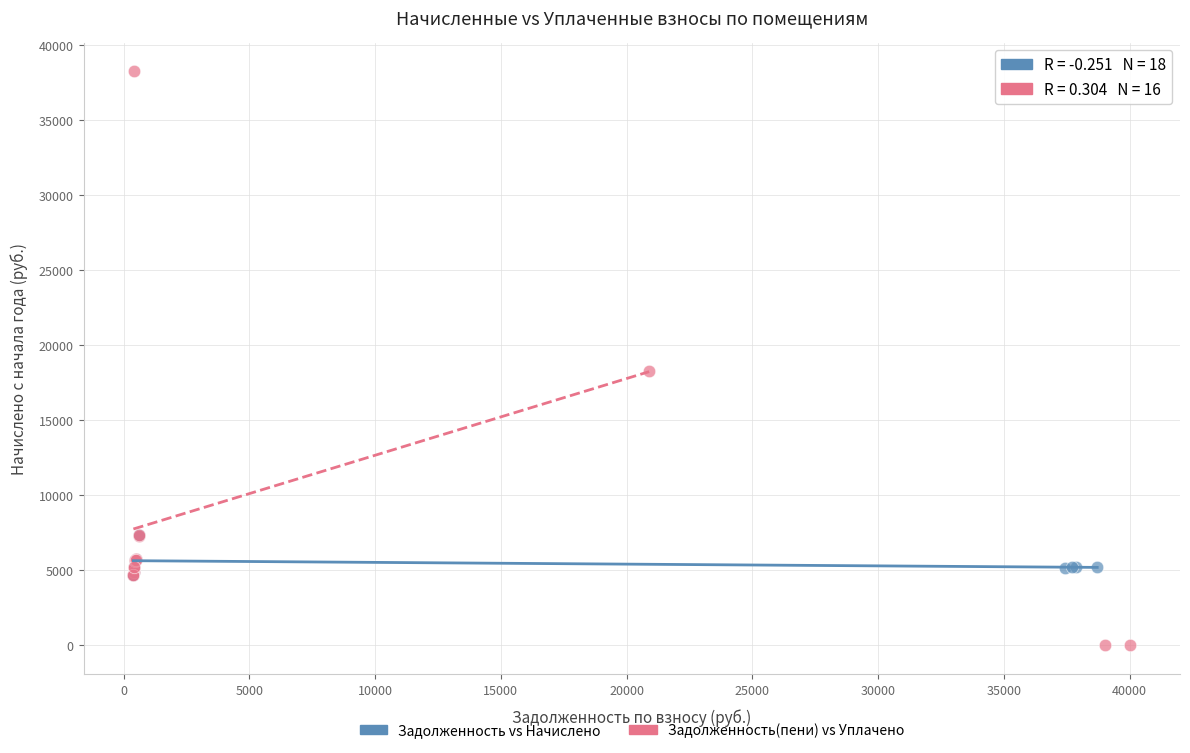

Which series reaches the maximum Y coordinate?

Задолженность(пени) vs Уплачено